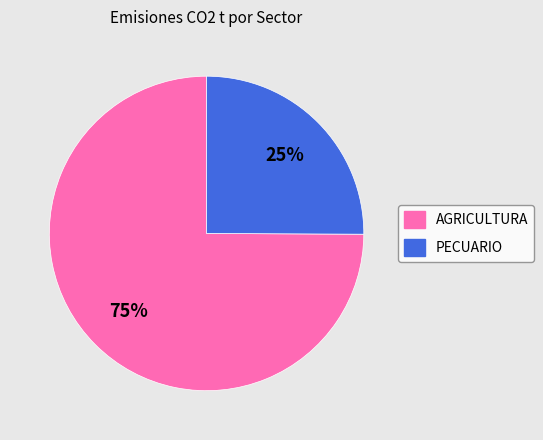

Rank the categories by value from highest to lowest.

AGRICULTURA, PECUARIO